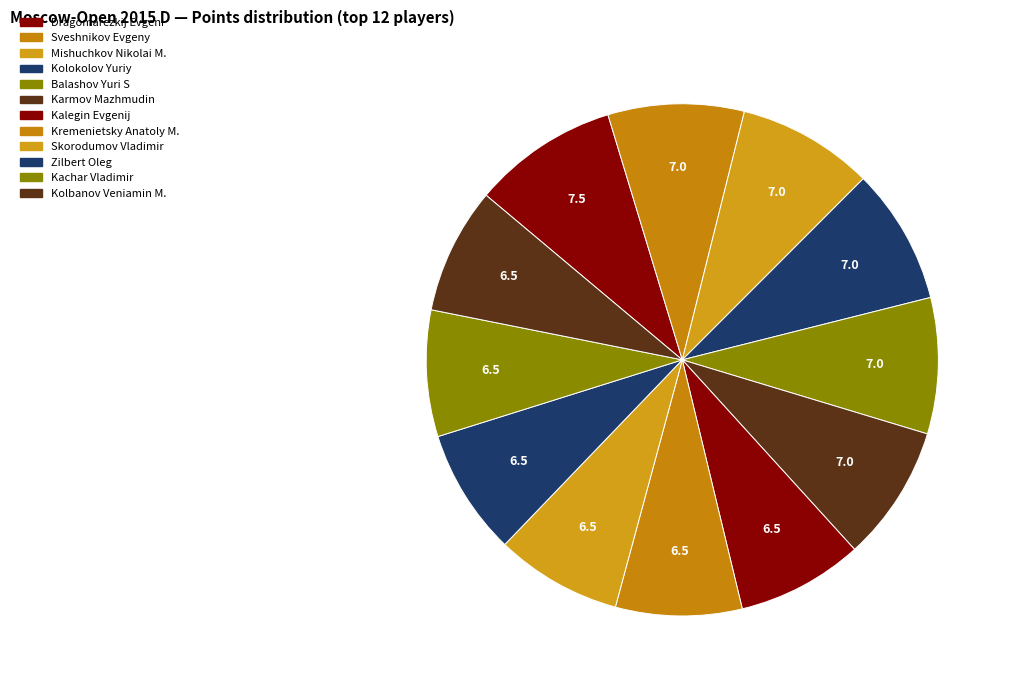

Is the sum of Mishuchkov Nikolai M. and Kalegin Evgenij greater than half?

No